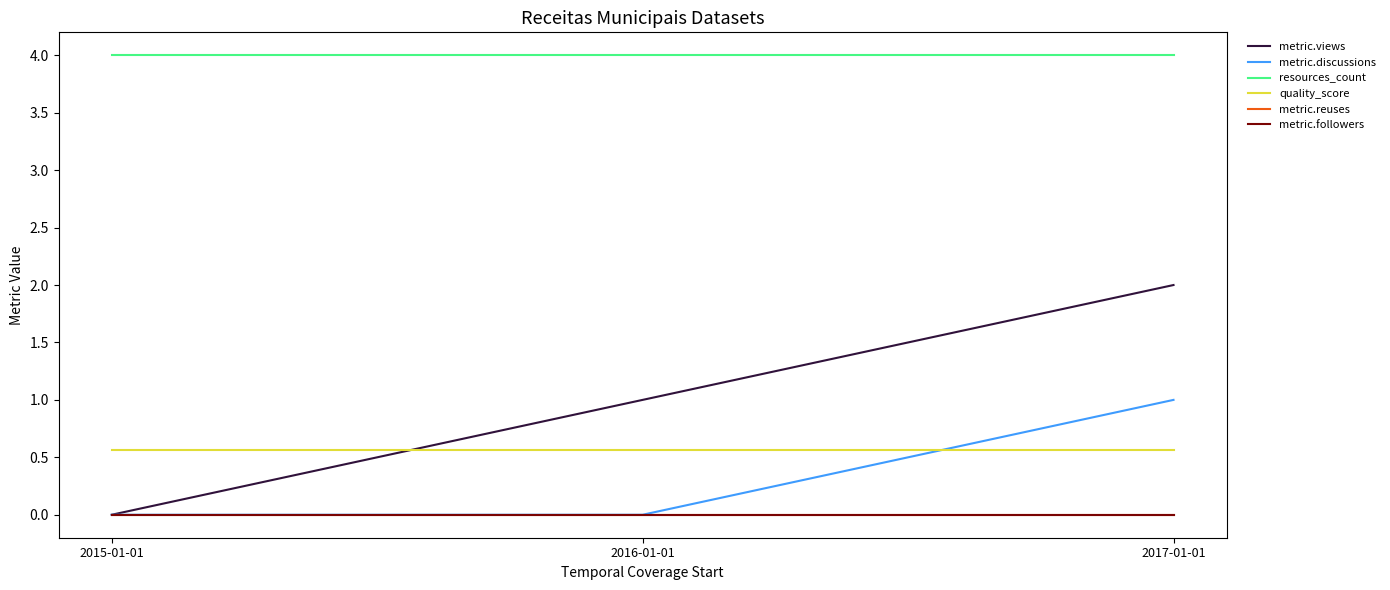

How many lines are shown in the chart?

6